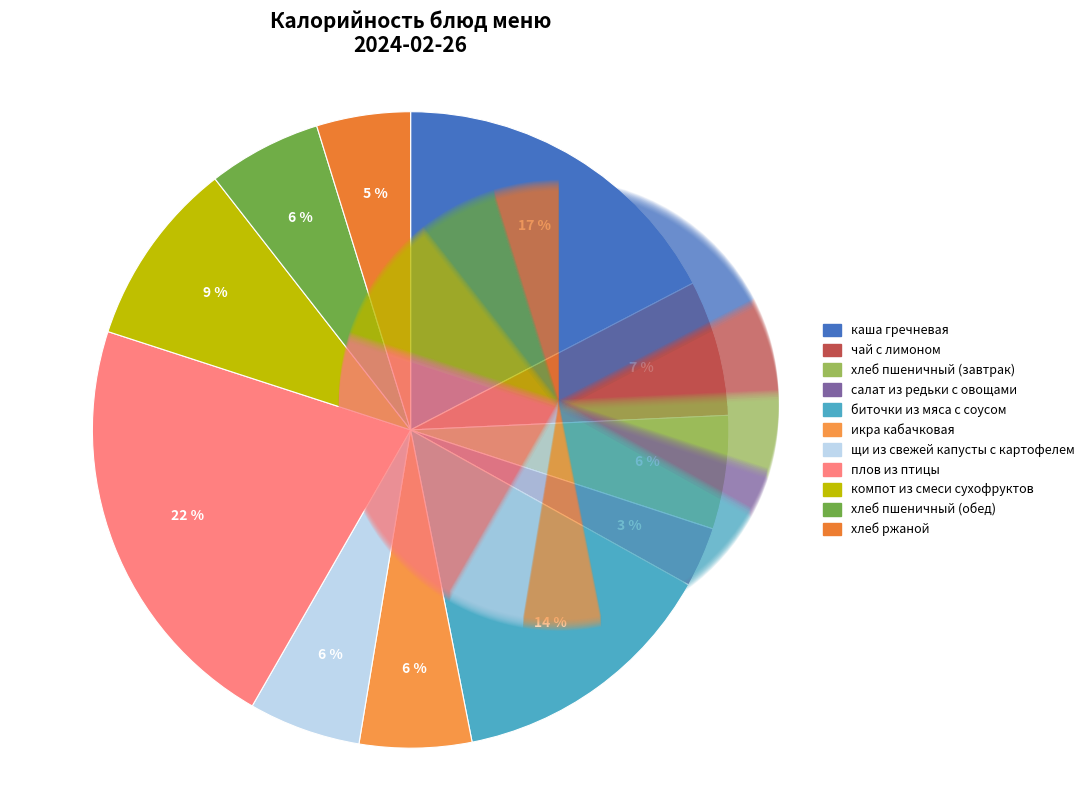

Is биточки из мяса с соусом the majority of the pie?

No